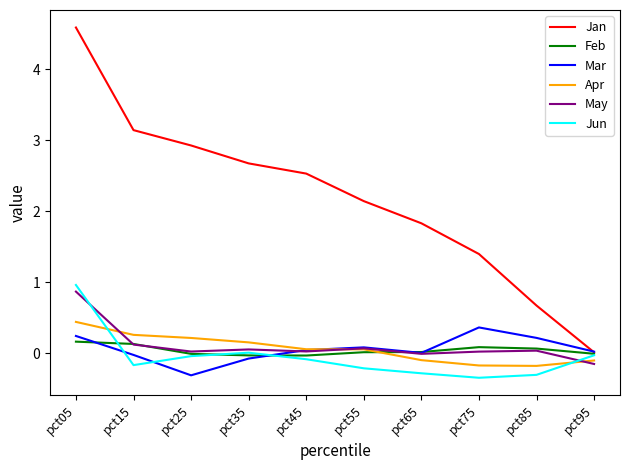

How many interior local peaks does the Jun series have?

1